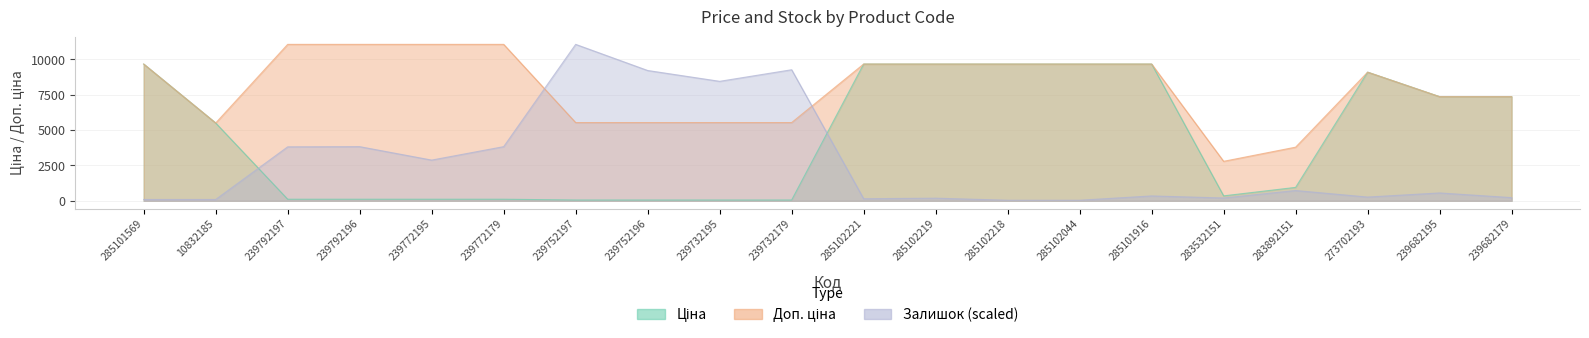

What is the sum of all Доп. ціна values?

160209.2